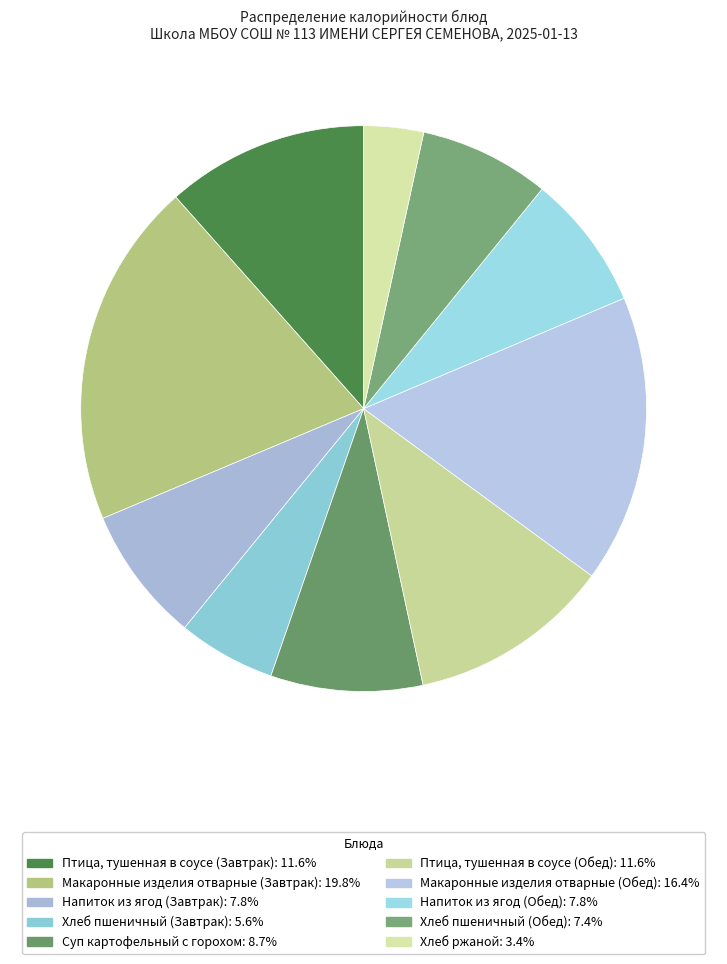

To the nearest percent, what is the difference between the largest and smallest slice percentages?

16%